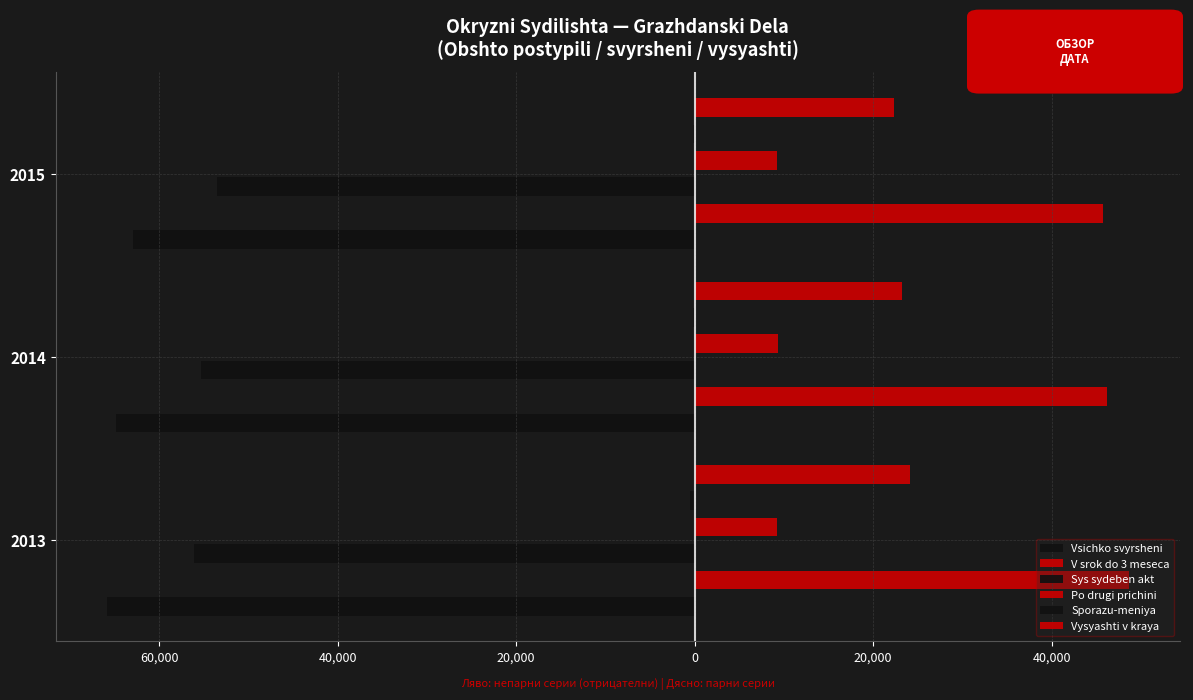

What are all the series names shown in the legend?

Vsichko svyrsheni, V srok do 3 meseca, Sys sydeben akt, Po drugi prichini, Sporazu-meniya, Vysyashti v kraya